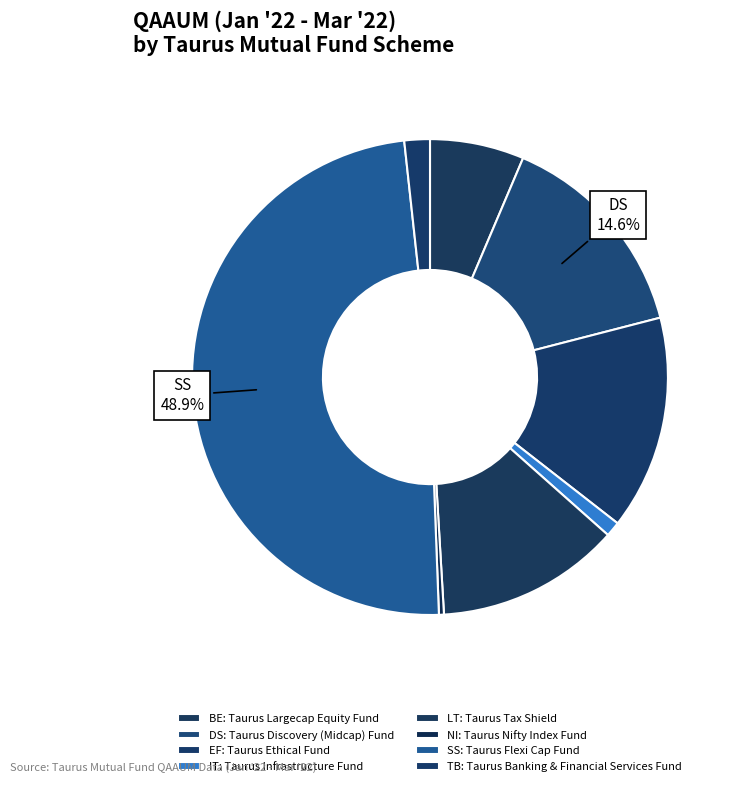

How many slices are in this pie chart?

8